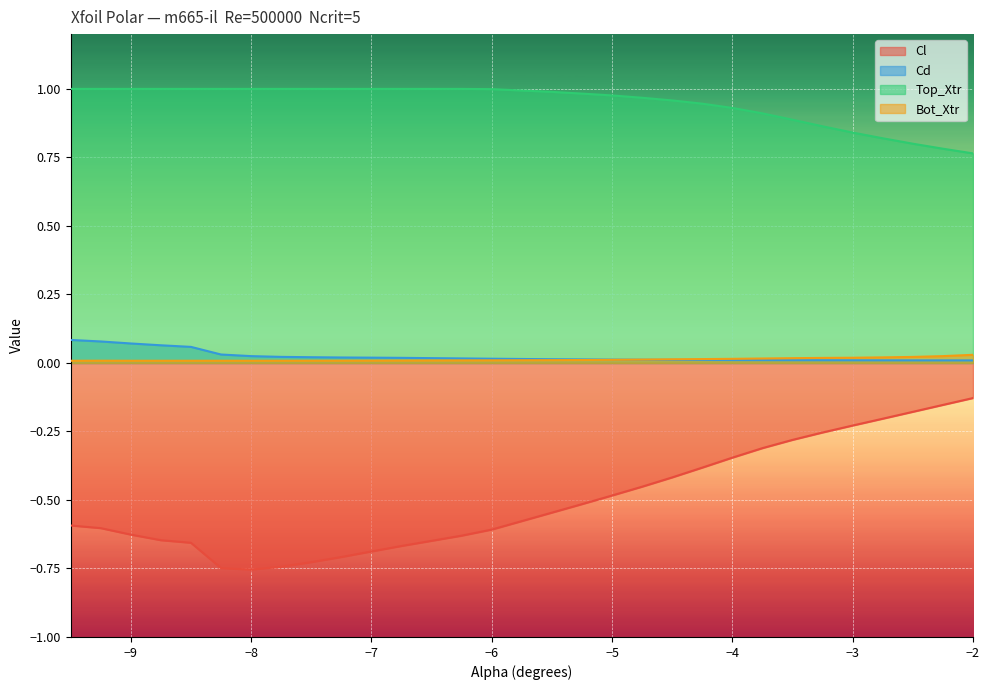

How many lines are shown in the chart?

4